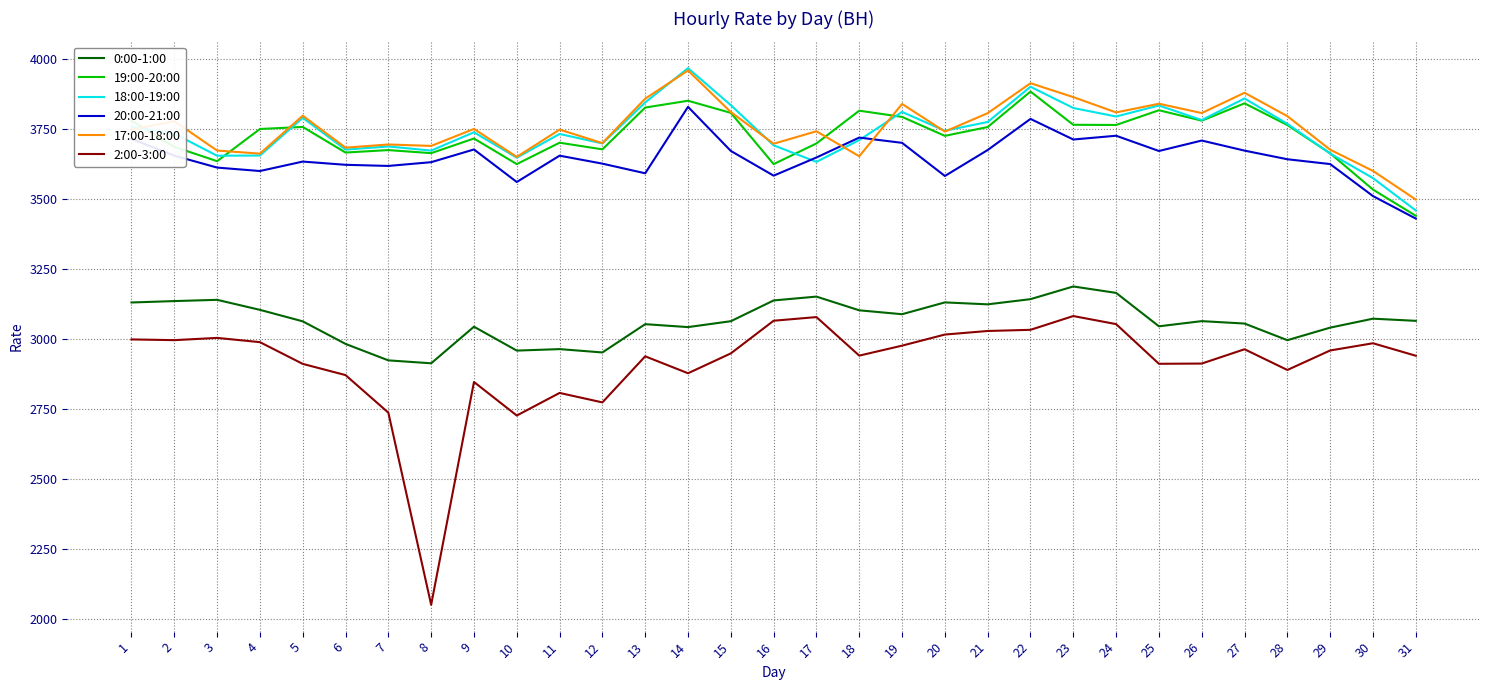

Is it true that 19:00-20:00 equals 1771.7 at 22?

False